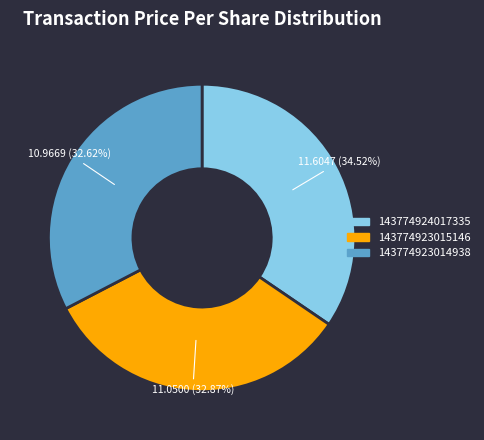

Is it true that 143774923014938 is 26% of the pie?

False